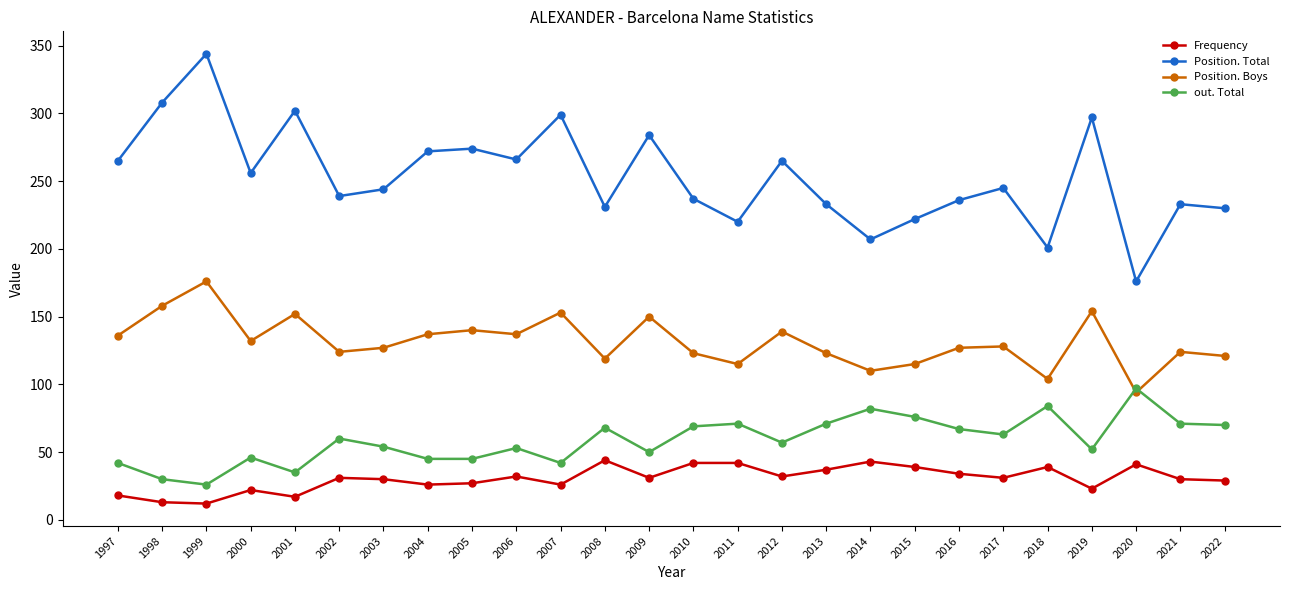

Rank the series by their maximum value, from lowest to highest.

Frequency, out. Total, Position. Boys, Position. Total